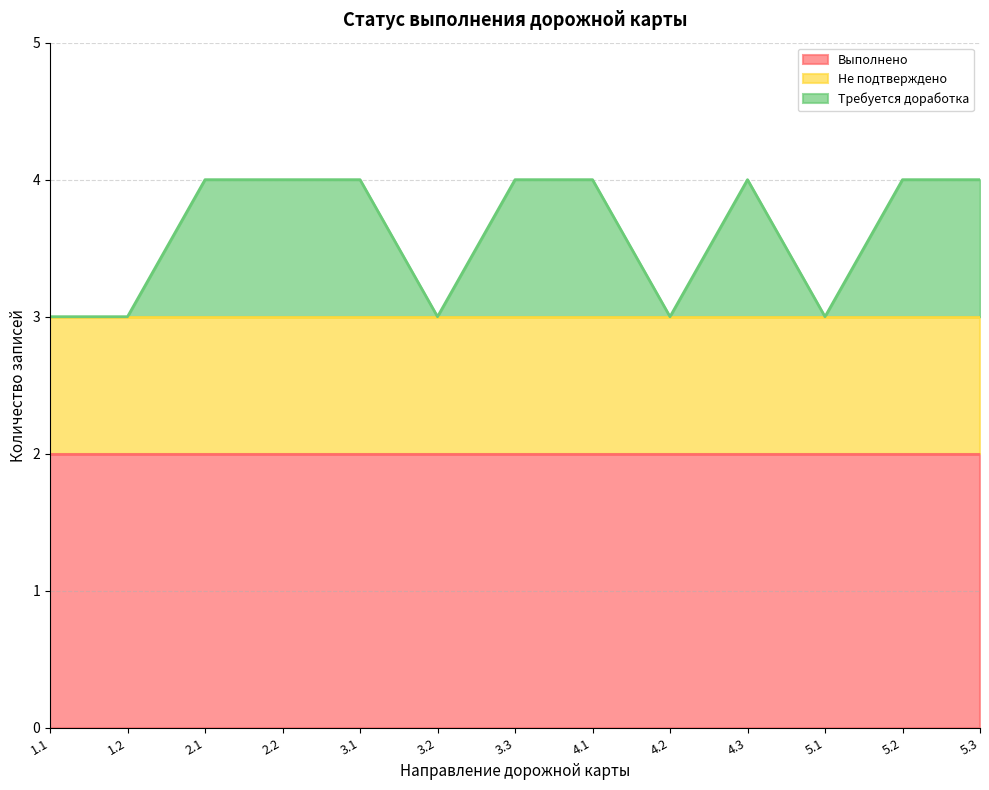

True or false: Требуется доработка has more than 1 interior local peaks.

False